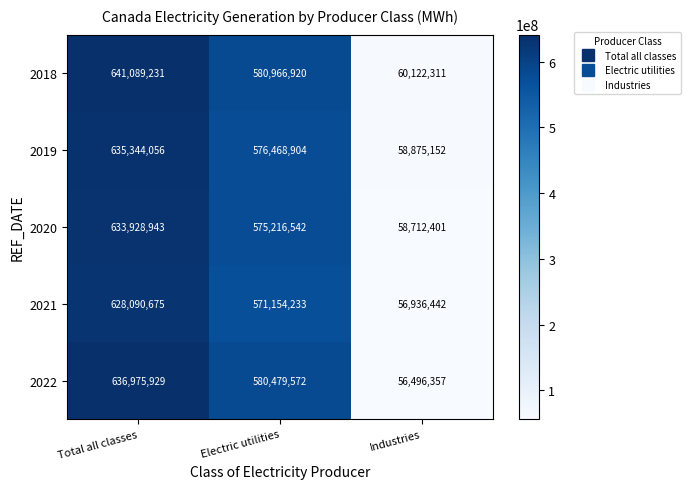

Between Total all classes and Industries, which series saw the biggest shift?

2018